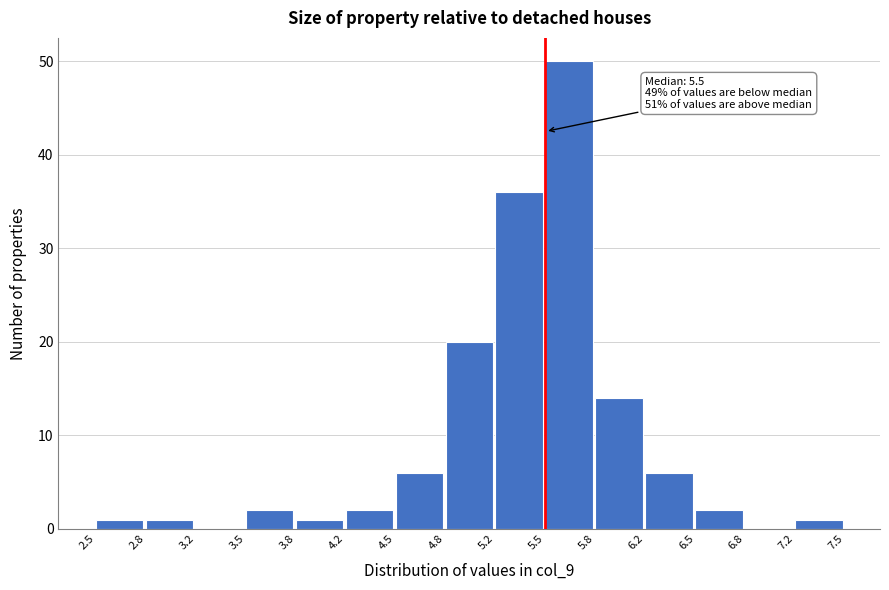

Over which range of the x-axis is the bar tallest?

5.5 to 5.8